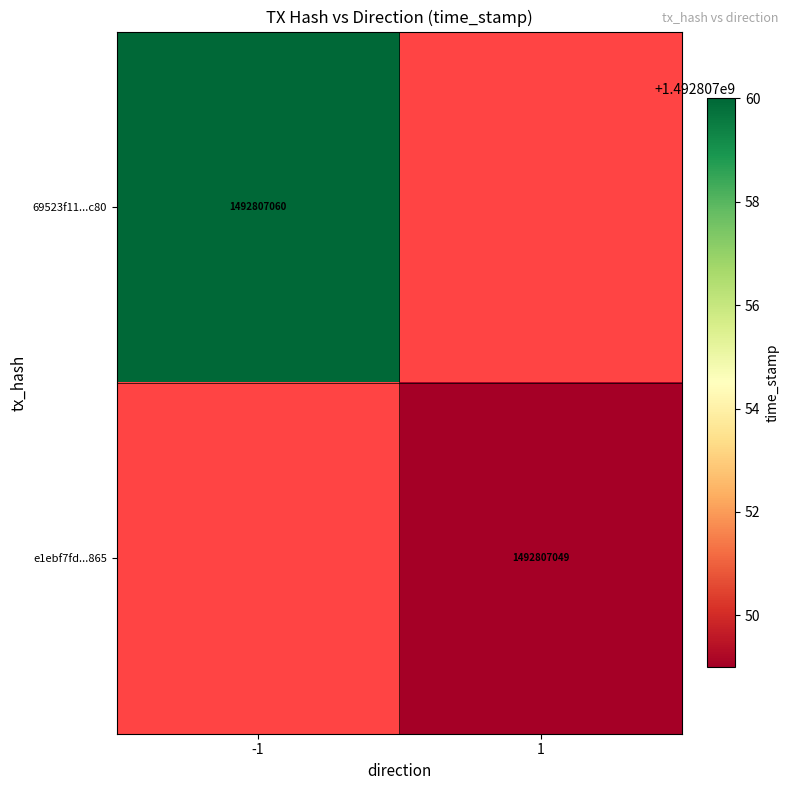

List the series in order of their peak value, lowest first.

e1ebf7fd02dd6295f6eb07096a75f71b29b6865, 69523f11f8daab0c336ed2e841b1b14d7da3c80